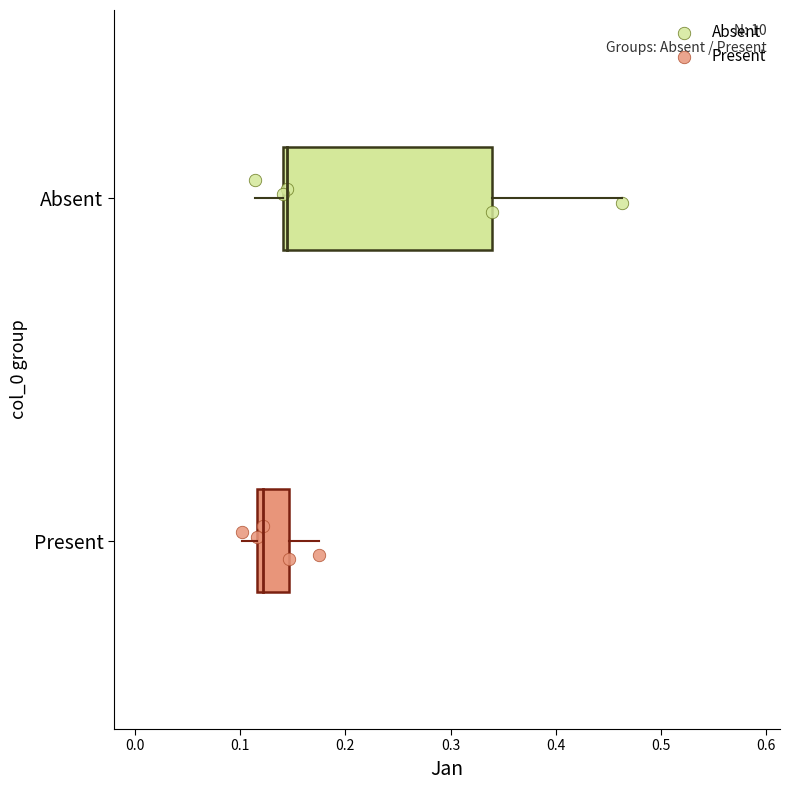

What are all the series names shown in the legend?

Absent, Present